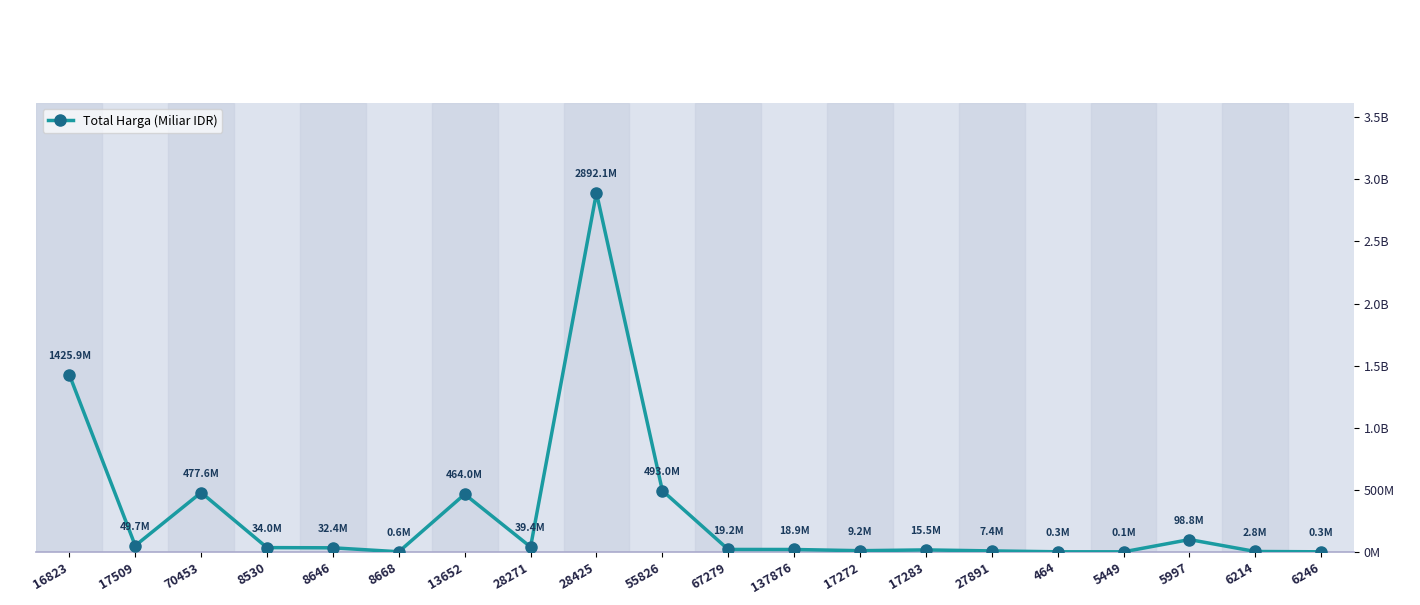

Does the chart have visible grid lines?

No